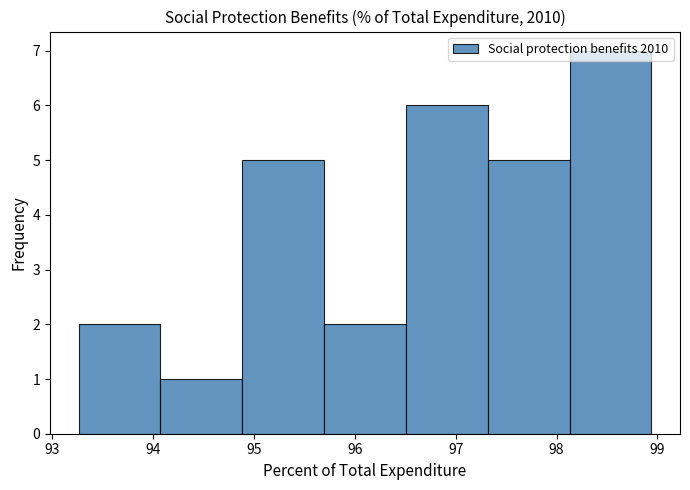

Reading left to right, transcribe this chart: for each bar, give the range it covers on the x-axis and its height. Neither the bar edges nor the heights are printed on the chart, so give them approximately, as read against the axes.

93.3 to 94.1: 2
94.1 to 94.9: 1
94.9 to 95.7: 5
95.7 to 96.5: 2
96.5 to 97.3: 6
97.3 to 98.1: 5
98.1 to 98.9: 7